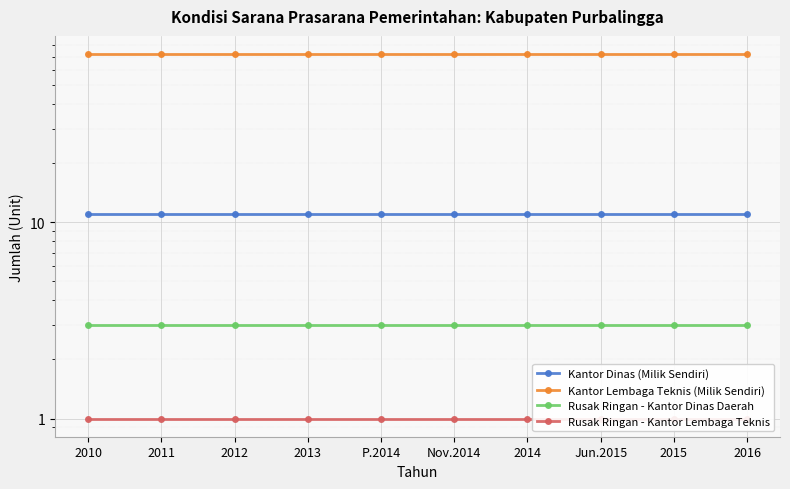

What is the approximate value of Kantor Lembaga Teknis (Milik Sendiri) at 2013?

72